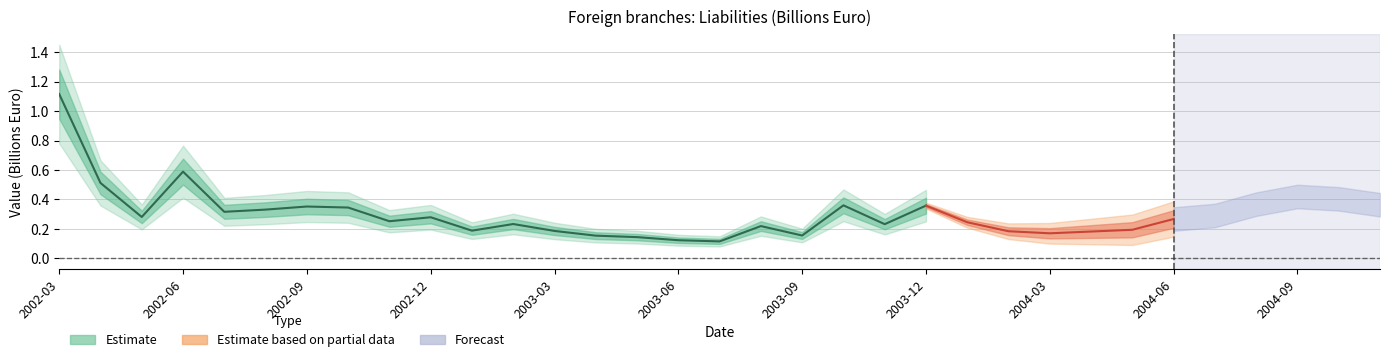

Reading right to left, list all the values displayed in this chart.

2004-11=0.4	2004-10=0.4	2004-09=0.4	2004-08=0.4	2004-07=0.3	2004-06=0.3	2004-05=0.2	2004-04=0.2	2004-03=0.2	2004-02=0.2	2004-01=0.2	2003-12=0.4	2003-11=0.2	2003-10=0.4	2003-09=0.2	2003-08=0.2	2003-07=0.1	2003-06=0.1	2003-05=0.1	2003-04=0.2	2003-03=0.2	2003-02=0.2	2003-01=0.2	2002-12=0.3	2002-11=0.3	2002-10=0.3	2002-09=0.4	2002-08=0.3	2002-07=0.3	2002-06=0.6	2002-05=0.3	2002-04=0.5	2002-03=1.1